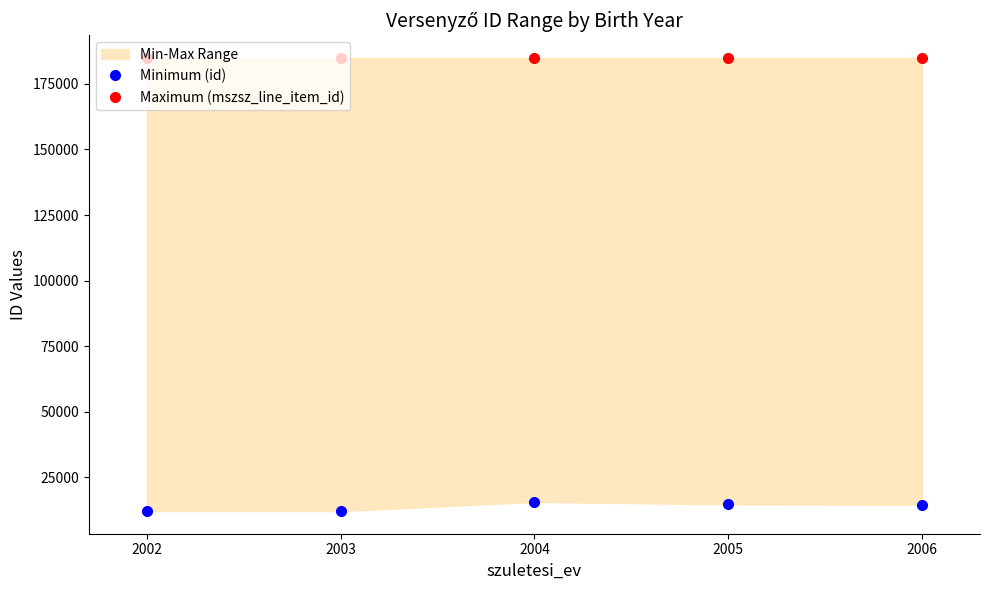

True or false: Maximum (mszsz_line_item_id) has a value of 184913 at 2005.

True